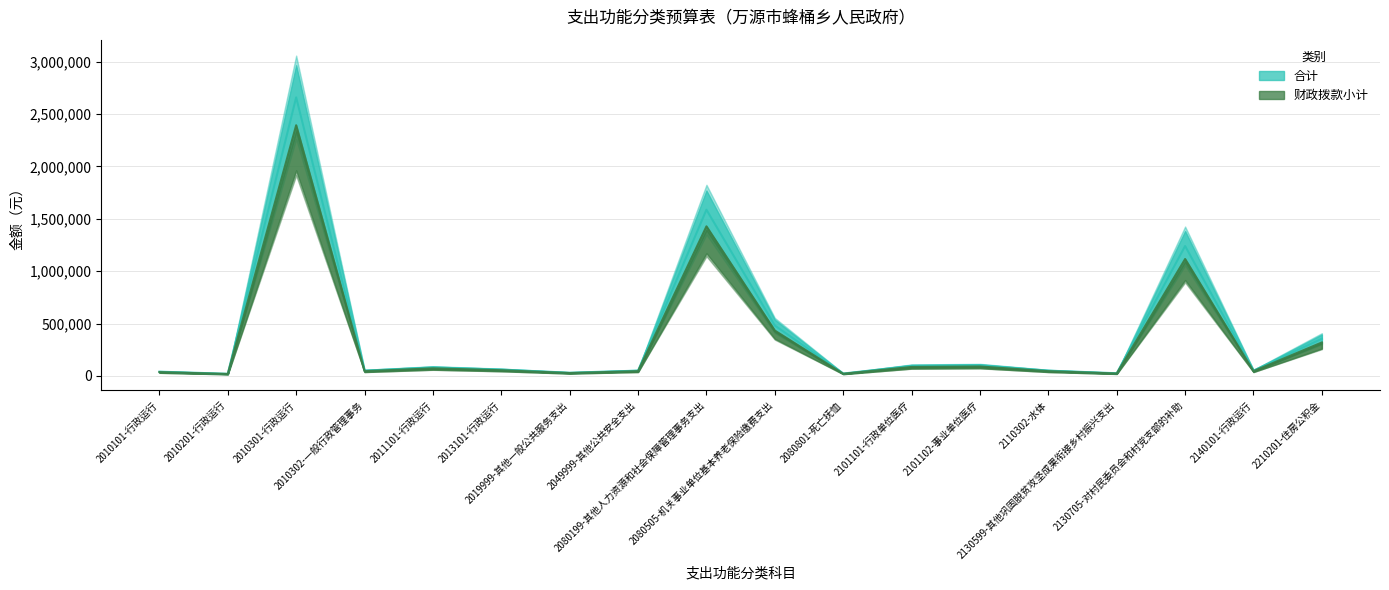

At which category is the sum across all series the highest?

2010301-行政运行